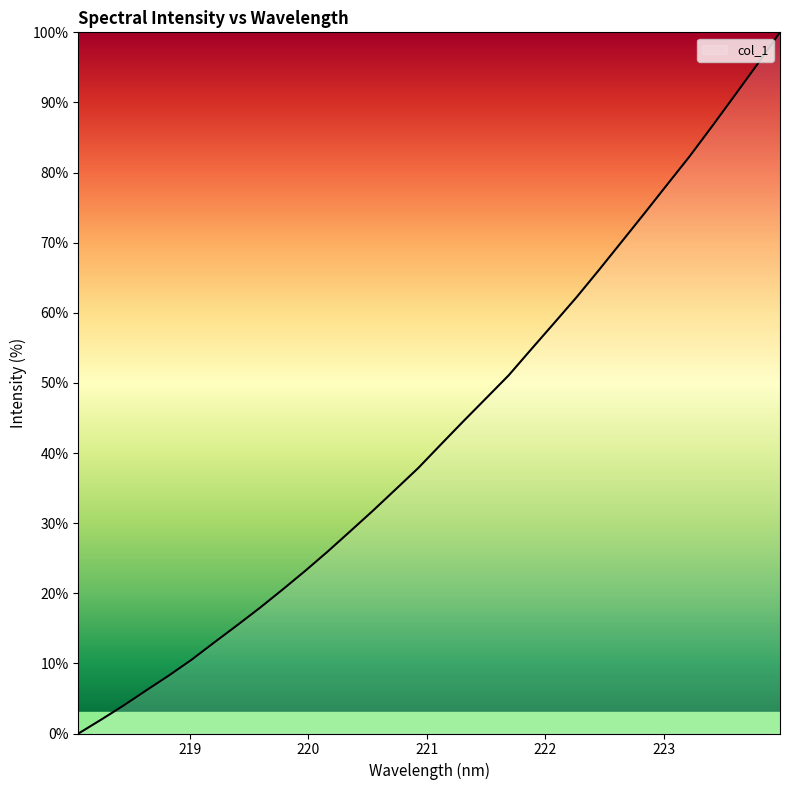

How many categories are shown in the chart?

32